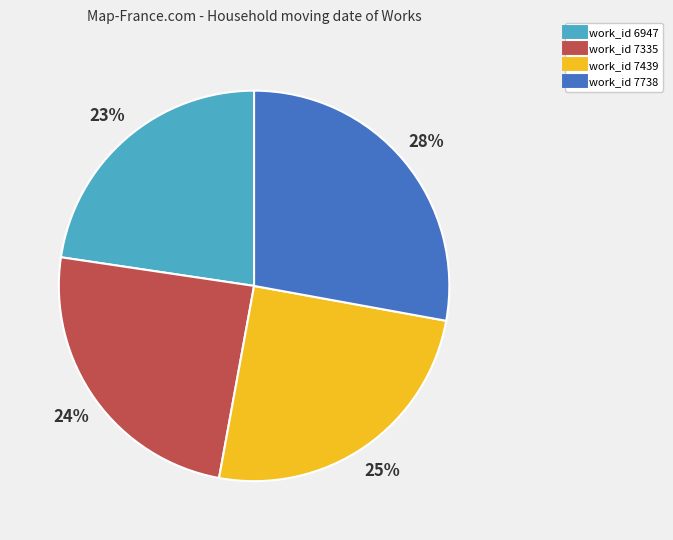

To the nearest percent, what is the difference between the largest and smallest slice percentages?

5%